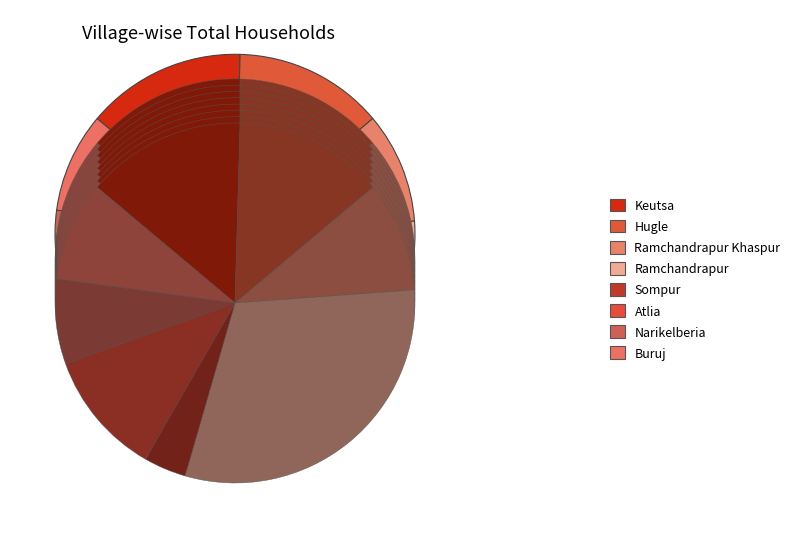

Which slice is the smallest?

Sompur